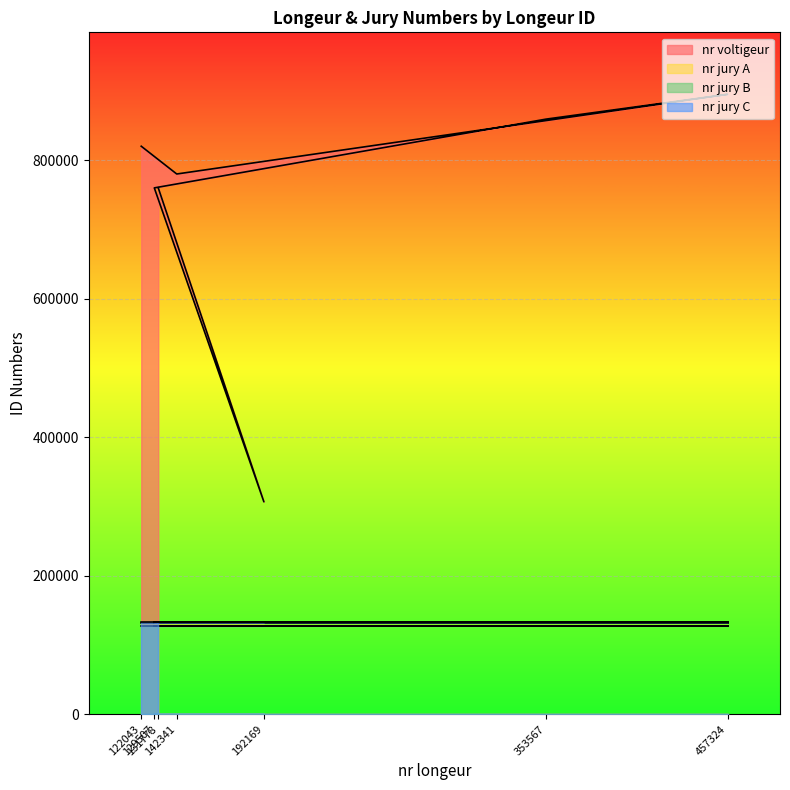

The nr jury C series shows 61375 at 131778. True or false?

False